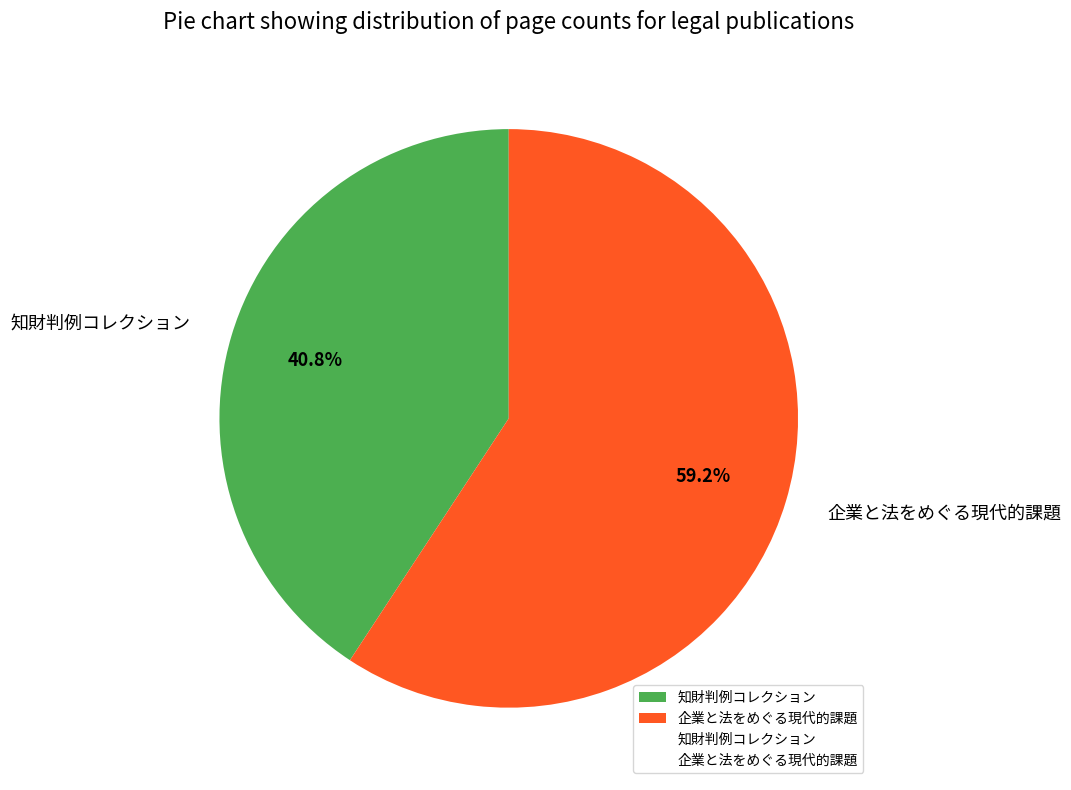

Which category accounts for the majority?

企業と法をめぐる現代的課題